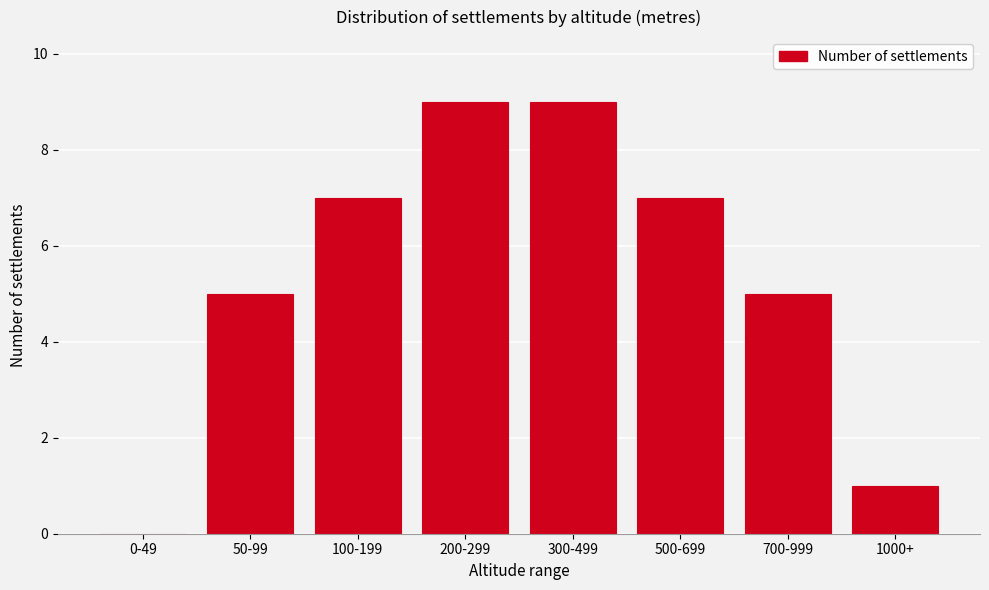

Reading left to right, transcribe all the data shown in this chart.

0-49=0	50-99=5	100-199=7	200-299=9	300-499=9	500-699=7	700-999=5	1000+=1